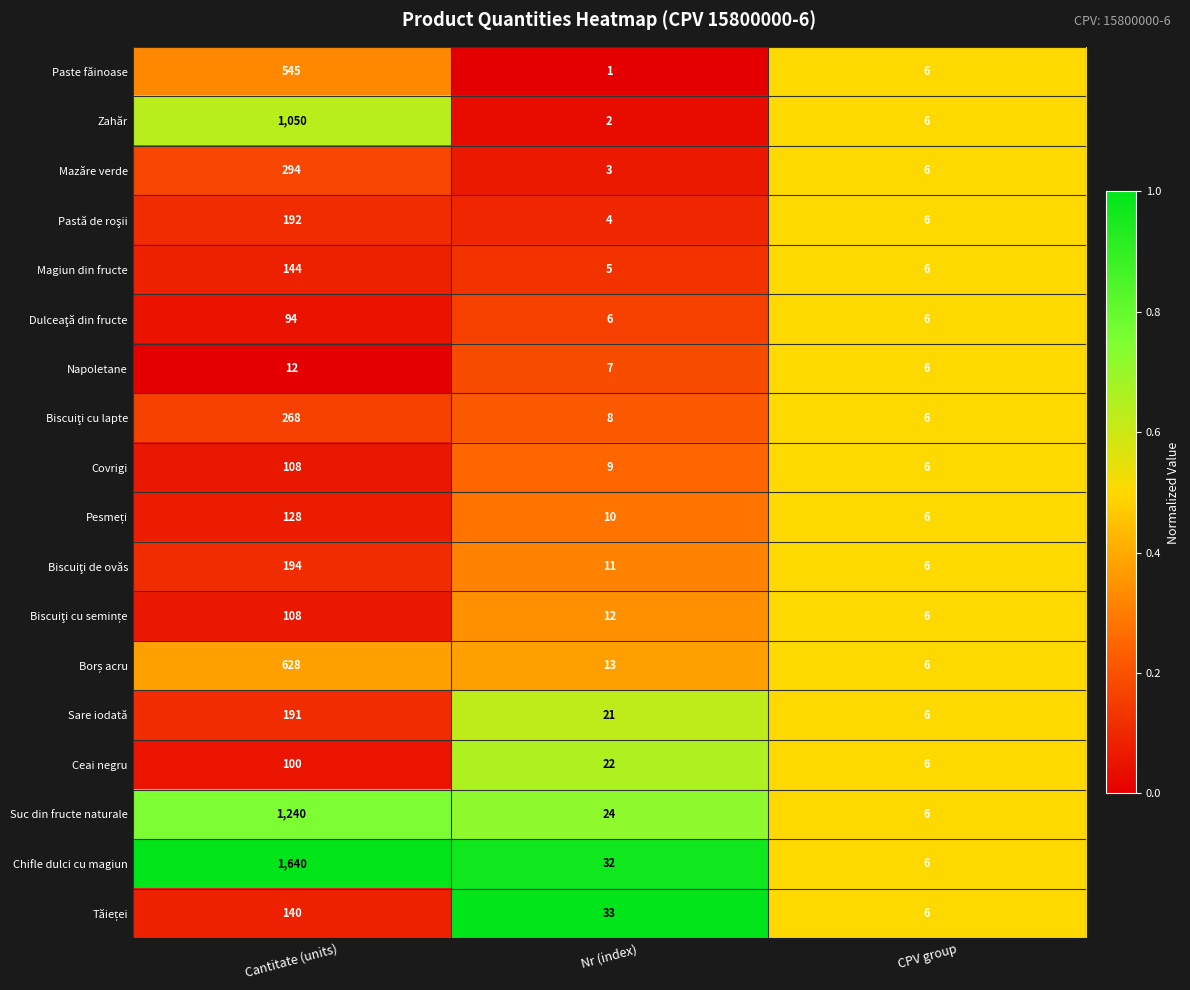

At which category is the sum across all series the highest?

Cantitate (units)